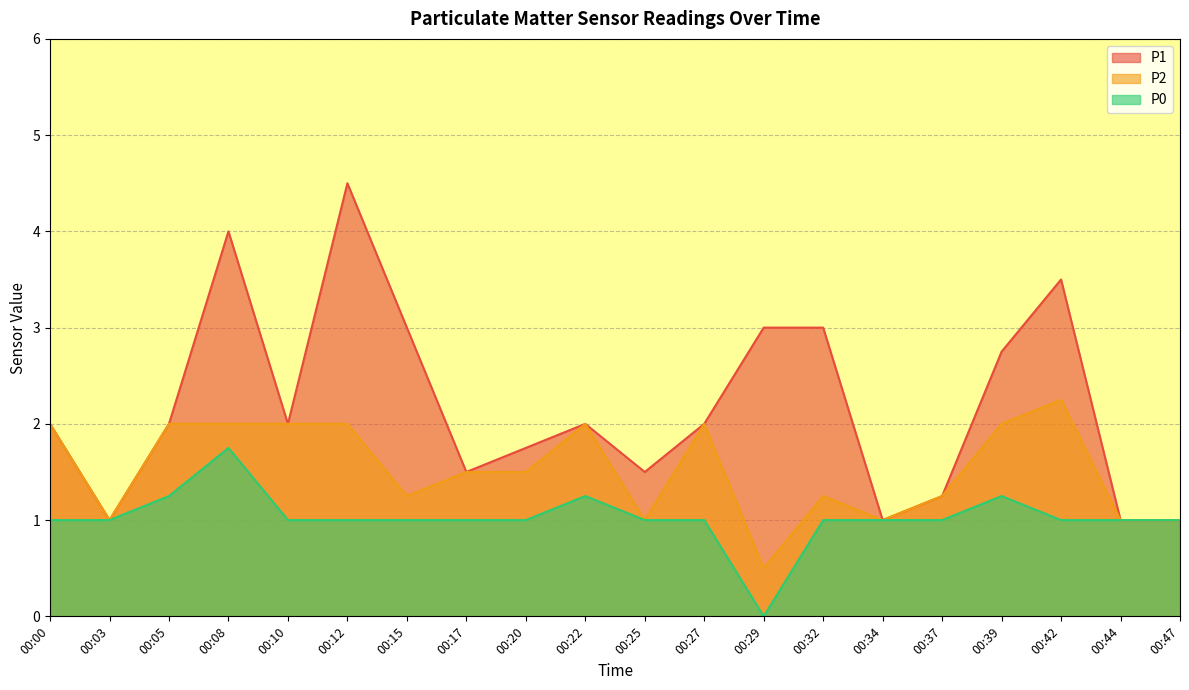

Count the number of data series in this chart.

3